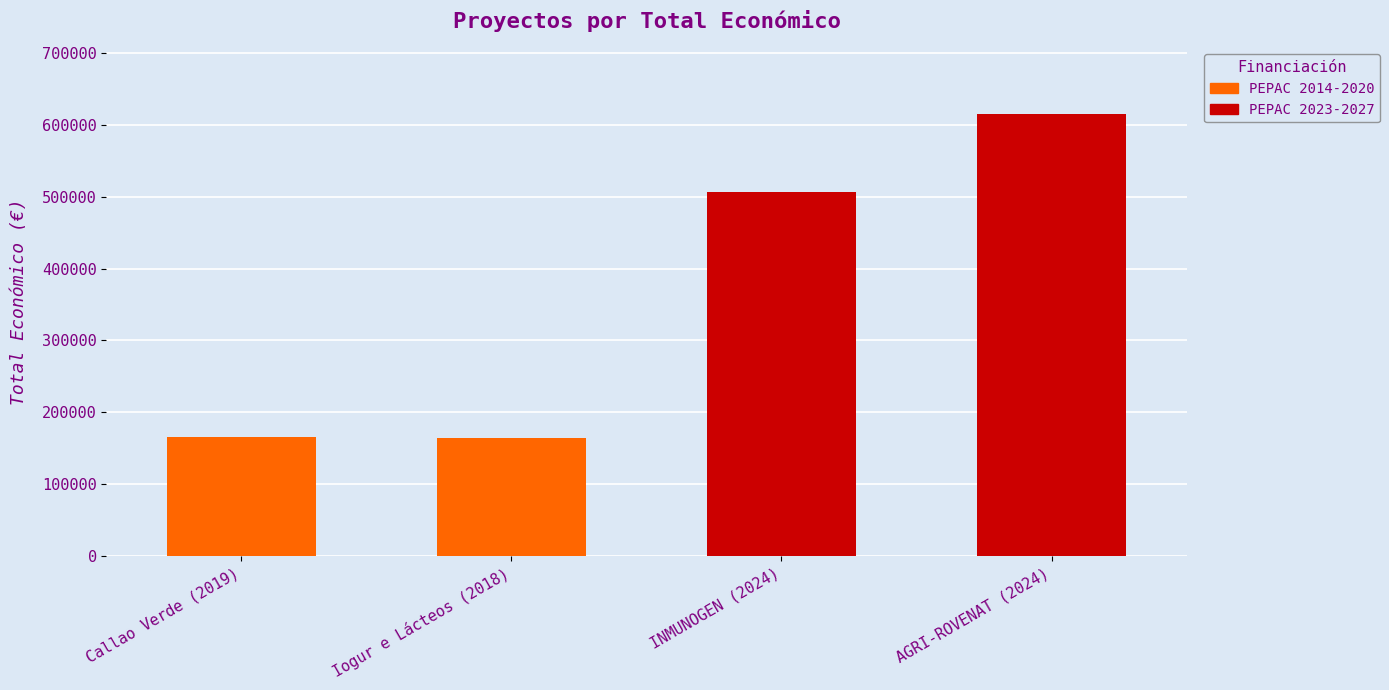

Is it true that the value at INMUNOGEN (2024) is 694447?

False